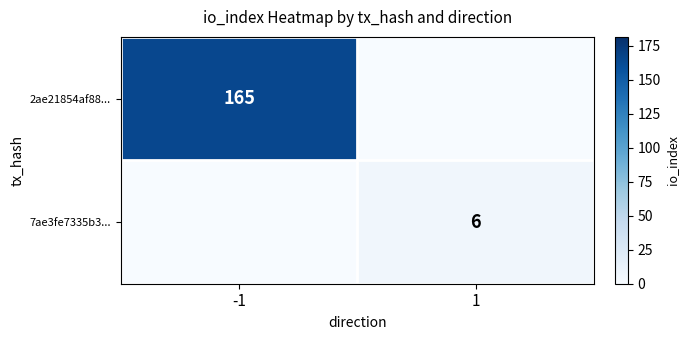

Is the value of 2ae21854af88... at -1 greater than the value of 7ae3fe7335b3... at 1?

Yes